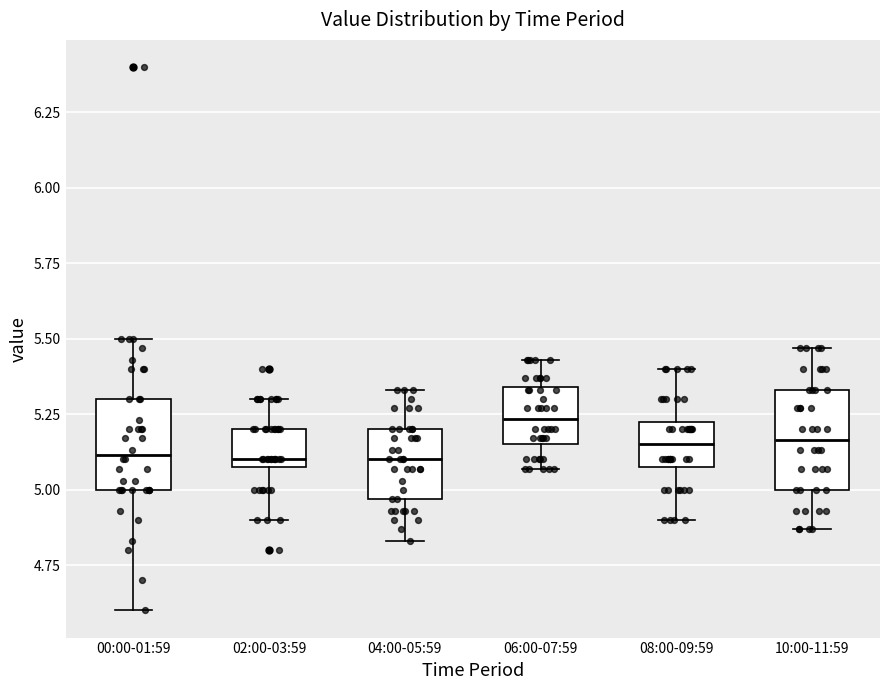

Reading left to right, read every box against the y-axis: the position of its median line, the range the box covers, and the ends of its whiskers. The values are not printed on the chart, so give them approximately, as read against the axis.

00:00-01:59: median 5.10, box 5.00 to 5.30, whiskers 4.60 to 5.50
02:00-03:59: median 5.10 (just above the box's lower edge), box 5.10 to 5.20, whiskers 4.90 to 5.30
04:00-05:59: median 5.10, box 4.95 to 5.20, whiskers 4.85 to 5.35
06:00-07:59: median 5.25, box 5.15 to 5.35, whiskers 5.05 to 5.45
08:00-09:59: median 5.15, box 5.10 to 5.25, whiskers 4.90 to 5.40
10:00-11:59: median 5.15, box 5.00 to 5.35, whiskers 4.85 to 5.45